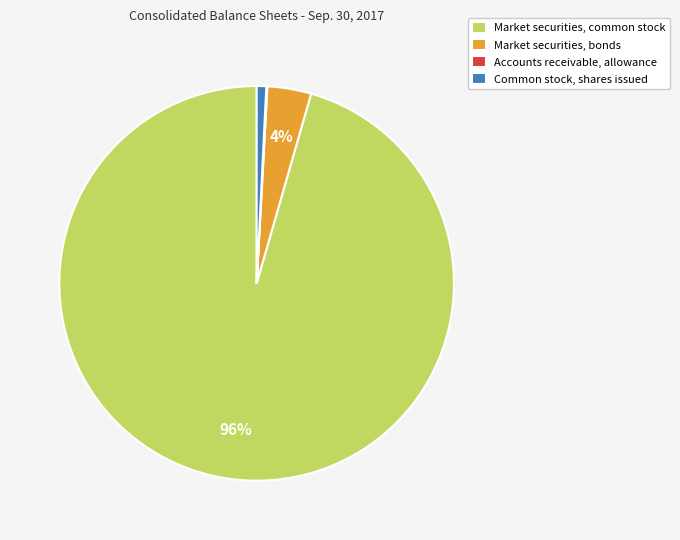

Is it true that Market securities, bonds is 4% of the pie?

True